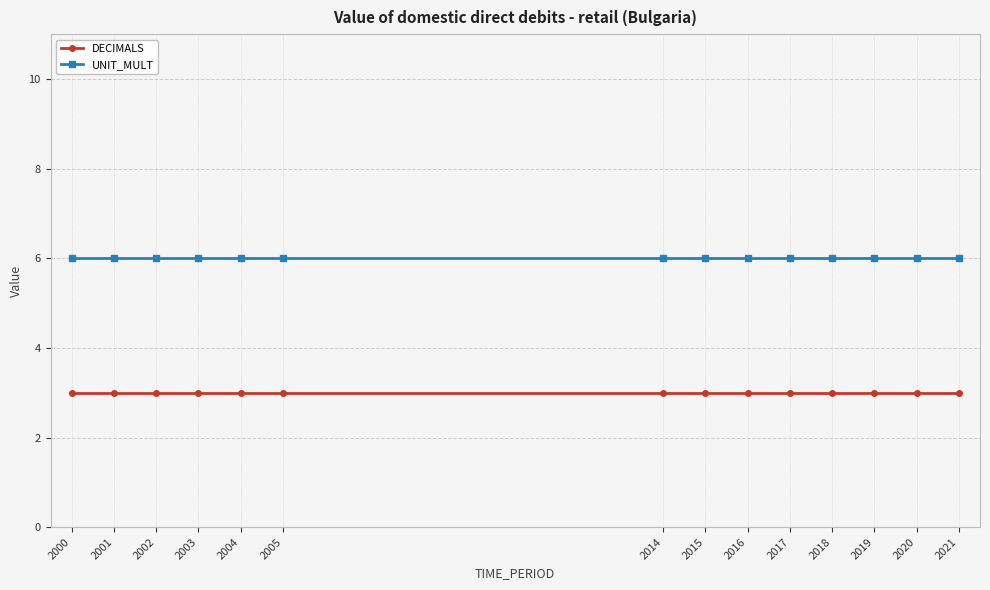

Is the value of UNIT_MULT at 2016 greater than the value of DECIMALS at 2016?

Yes